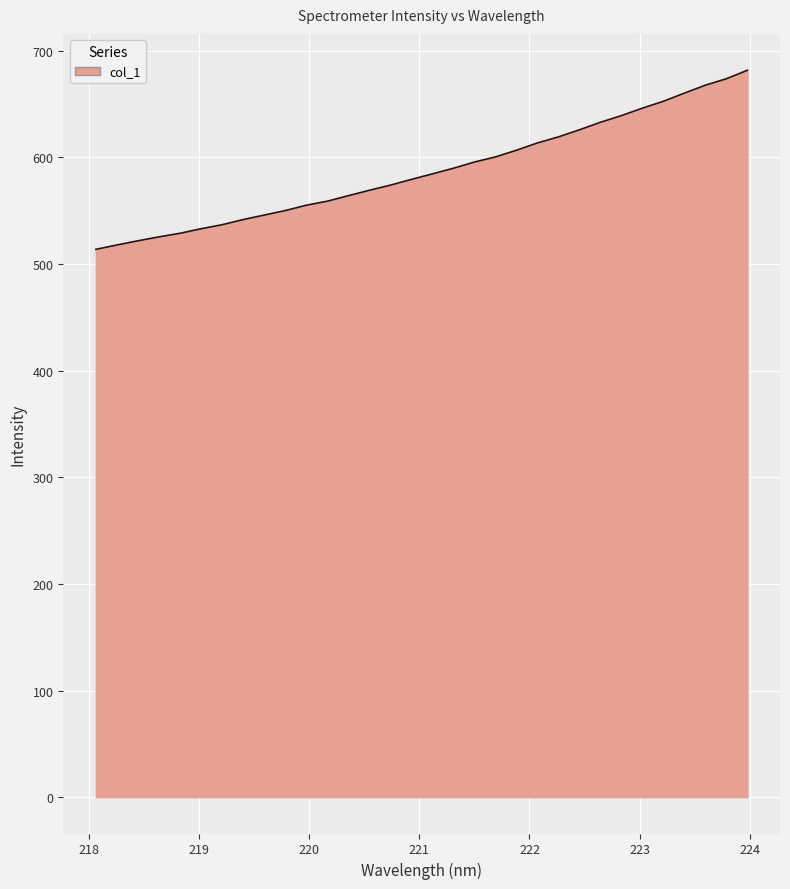

What is the difference between the maximum and minimum values?

168.0